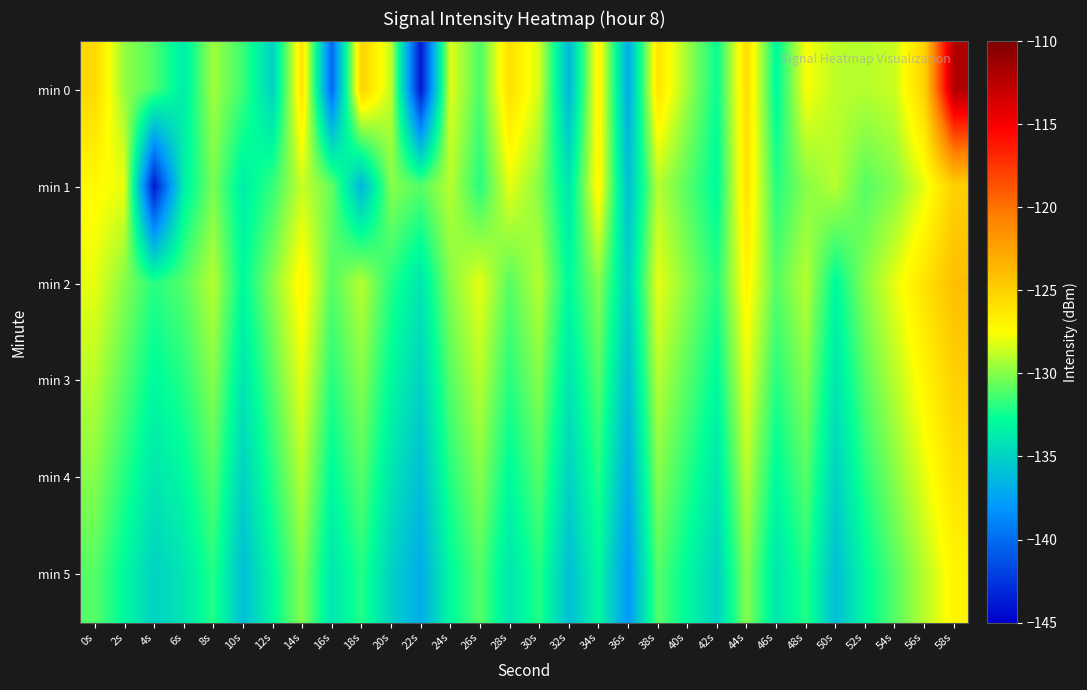

How many distinct data groups are displayed?

6